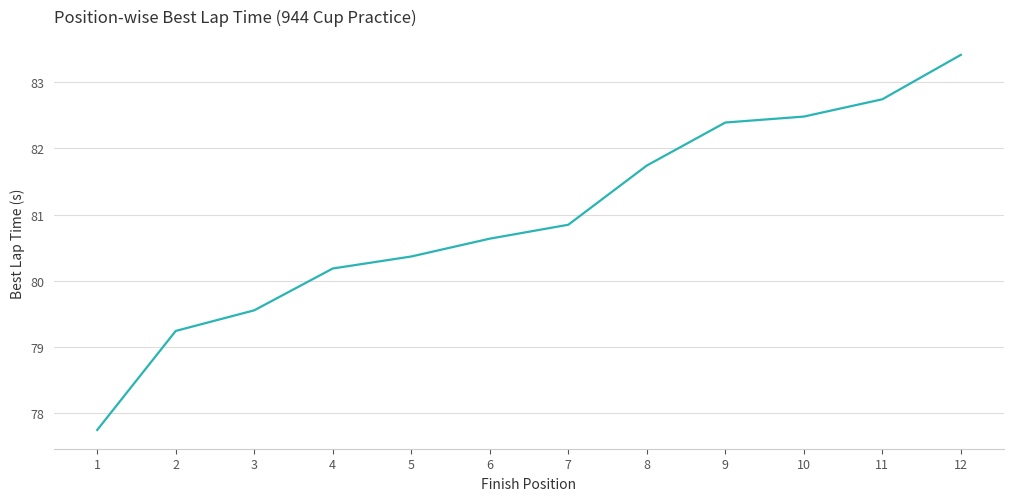

What is the change in value from 3 to 11?

+3.2